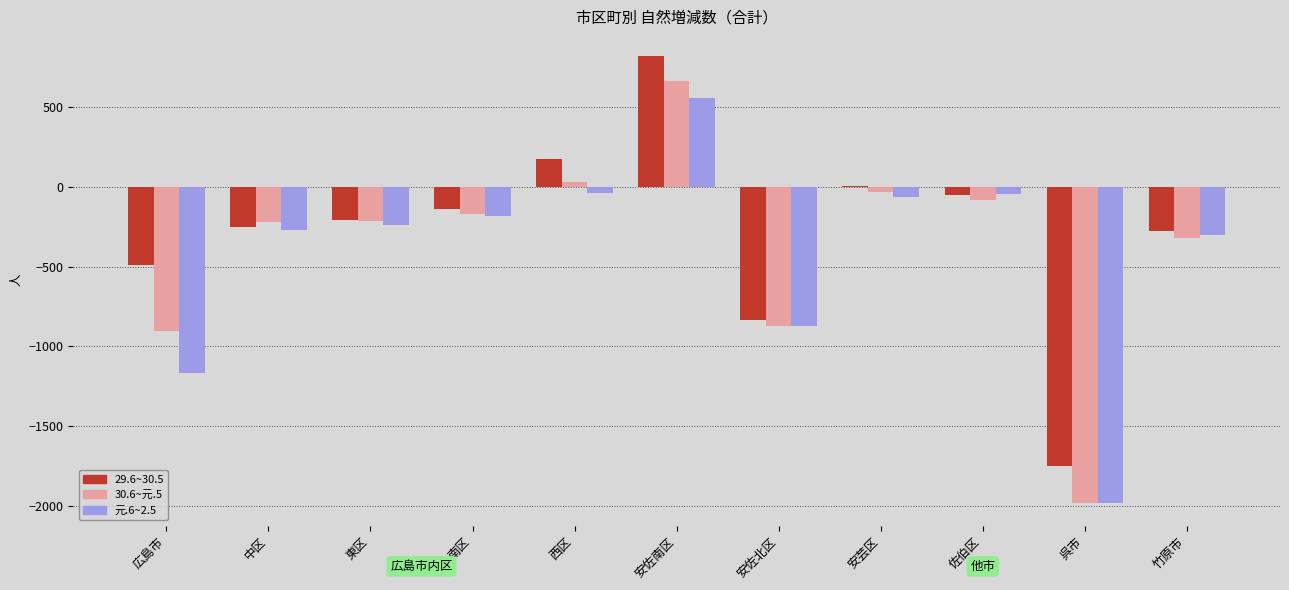

Does the chart contain stacked bars?

No